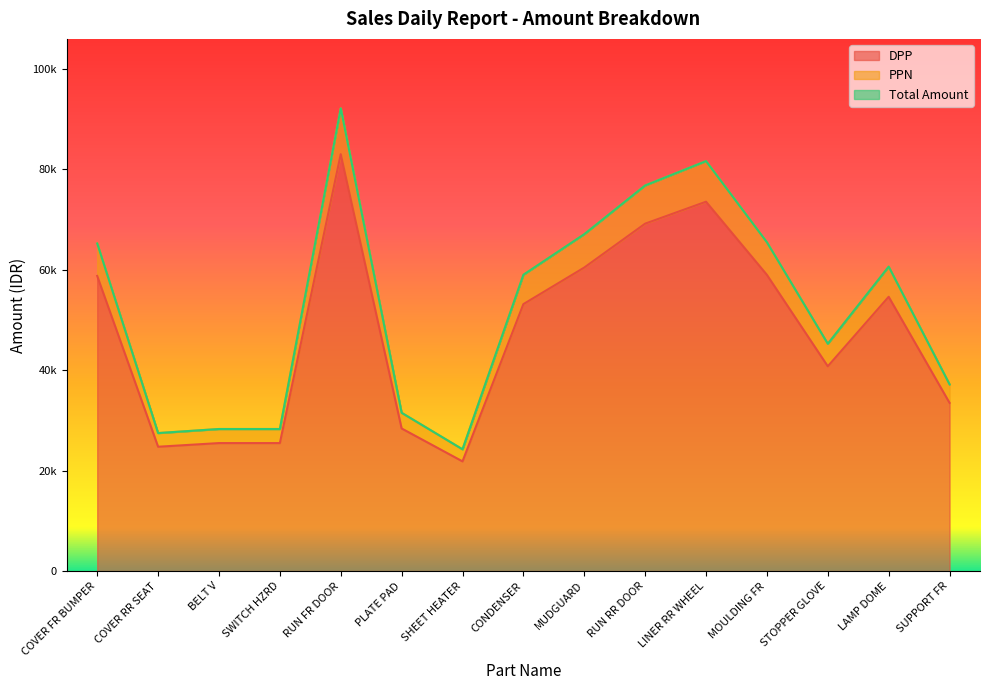

What is the difference between the second highest and minimum values in the Total Amount series?

57350.4